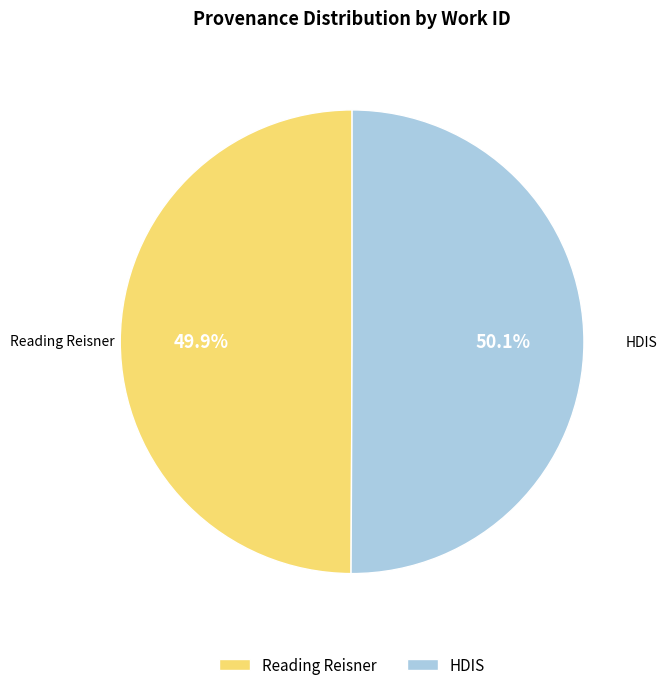

How much of the chart is everything except HDIS?

49.9%